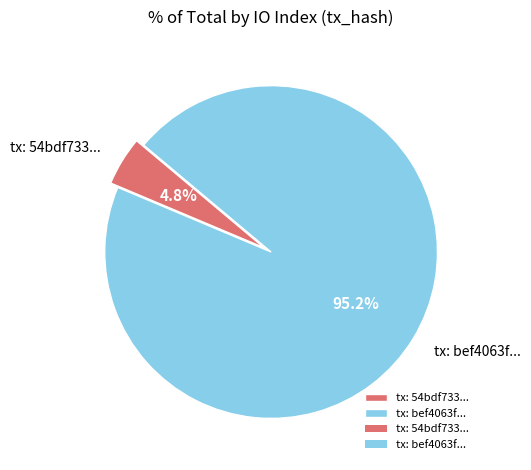

Count the number of slices in the pie.

2